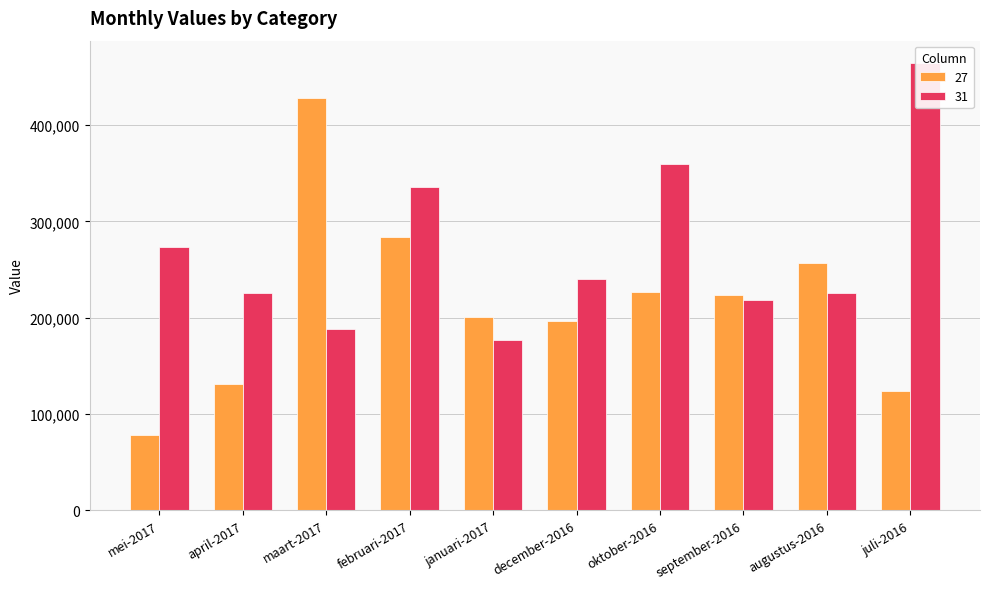

What is the difference between the second highest and minimum values in the 31 series?

182870